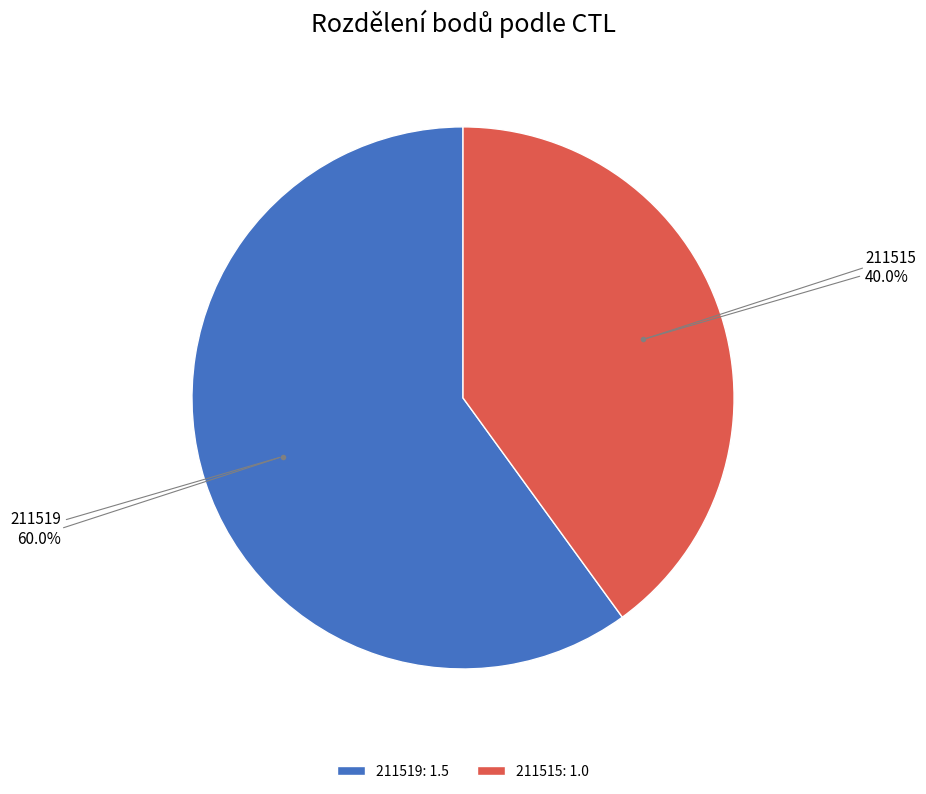

Does any single category account for the majority?

Yes